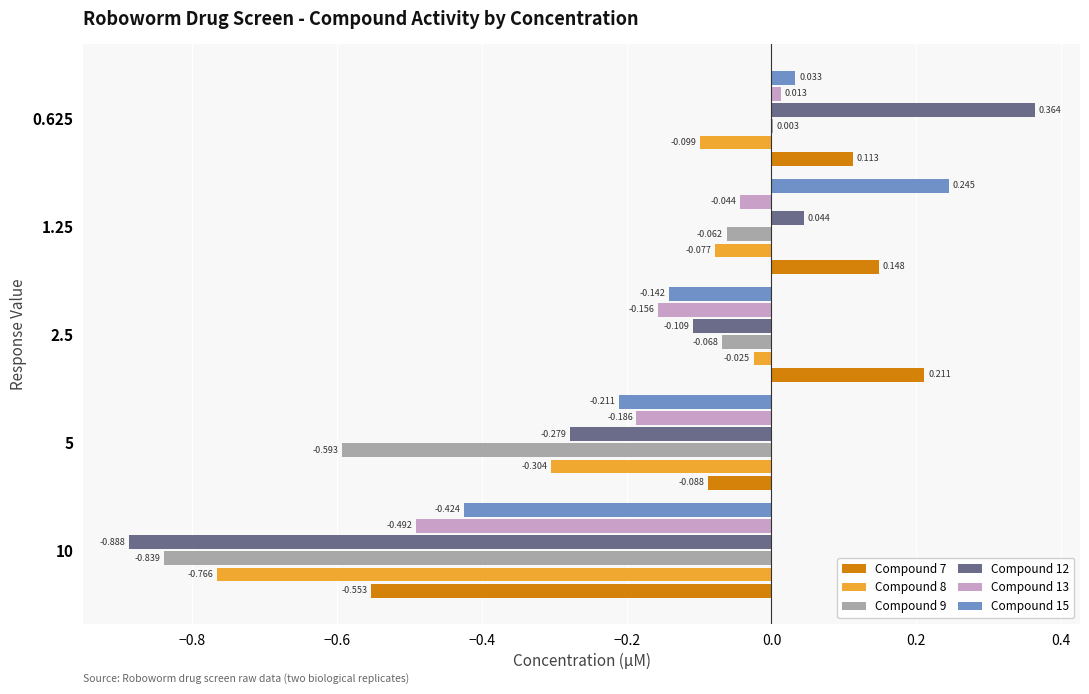

Where is Compound 8 nearest to the value 0?

2.5